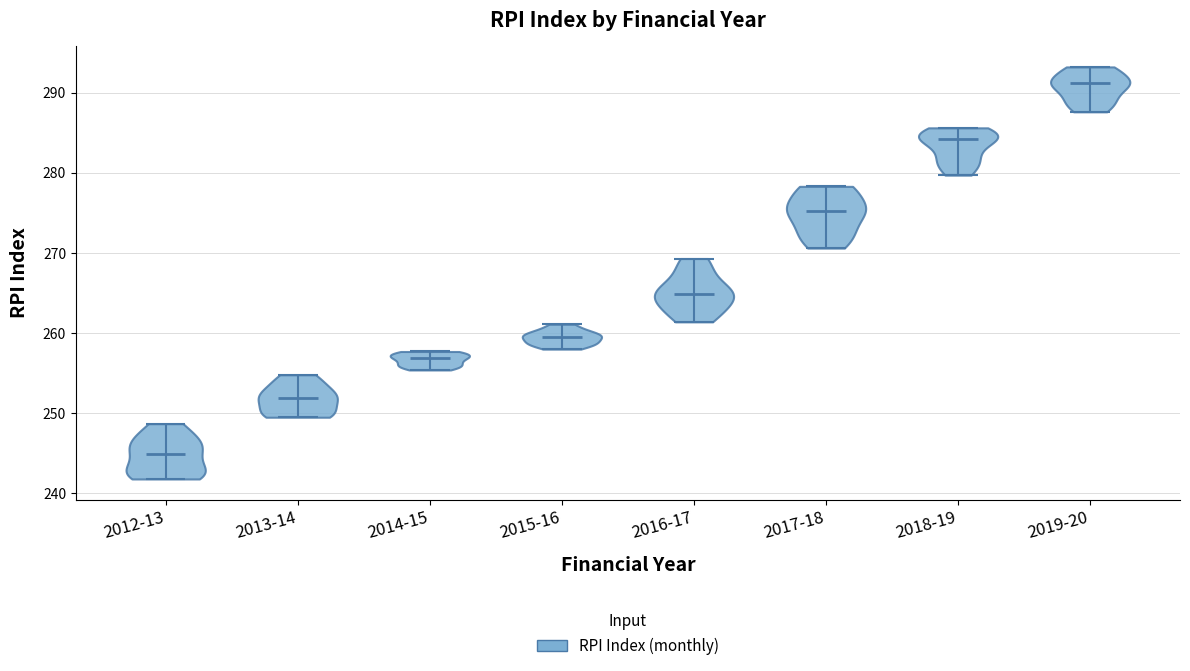

Where does the median line of the violin for 2019-20 sit on the y-axis? The values are not printed on the chart, so give them approximately, as read against the axis.

291